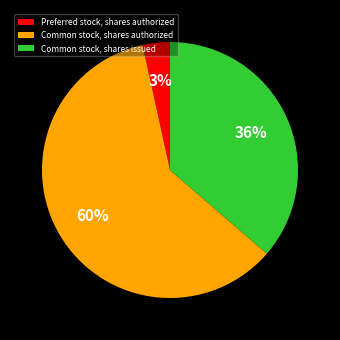

To the nearest percent, what portion does Common stock, shares issued represent?

36%